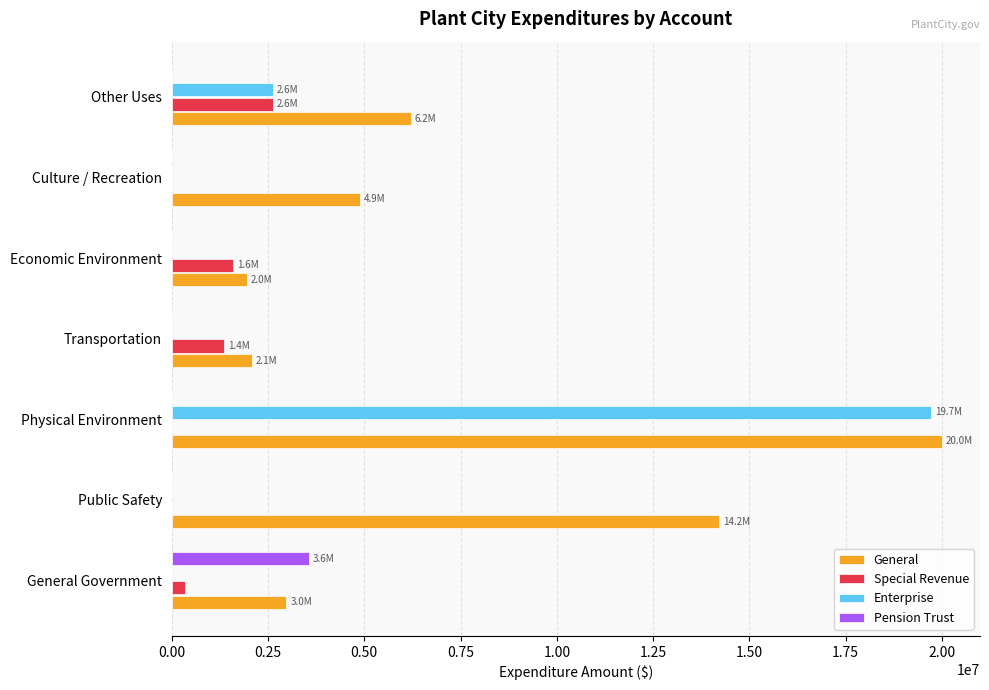

The value of Enterprise at Economic Environment is 0. True or false?

True